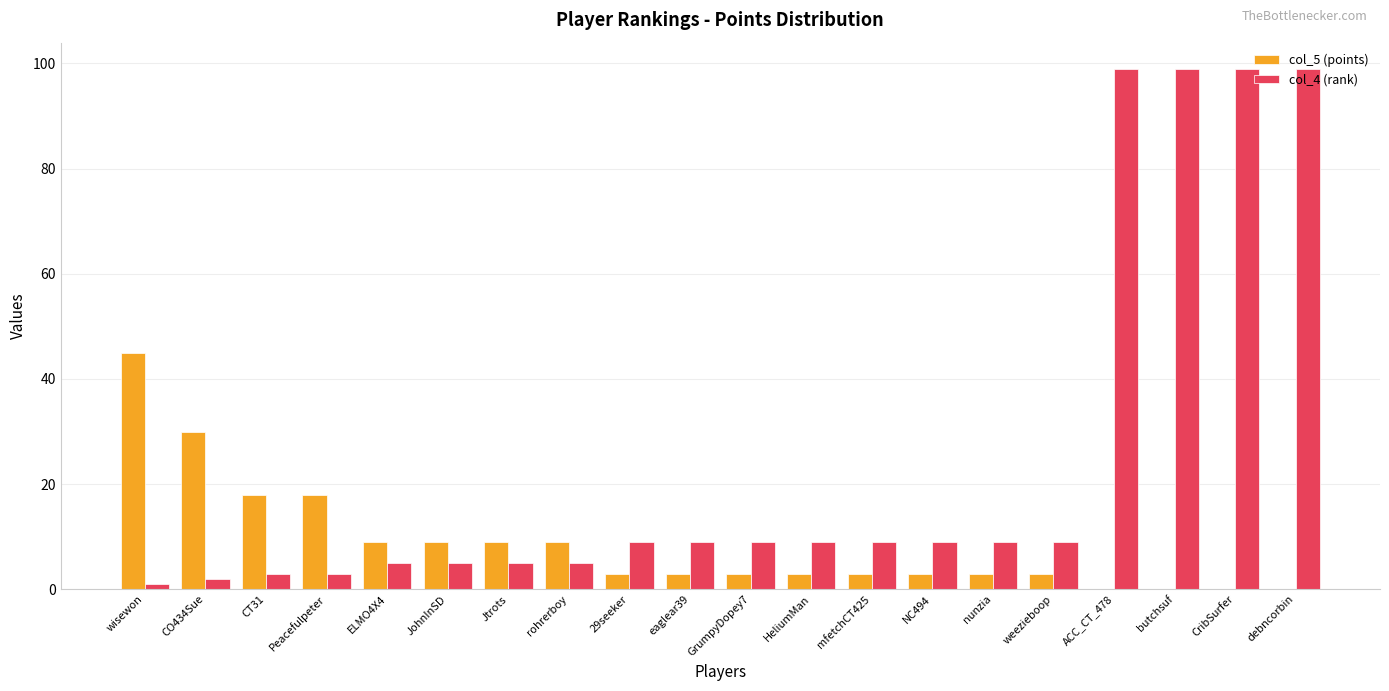

Are the bars horizontal?

No